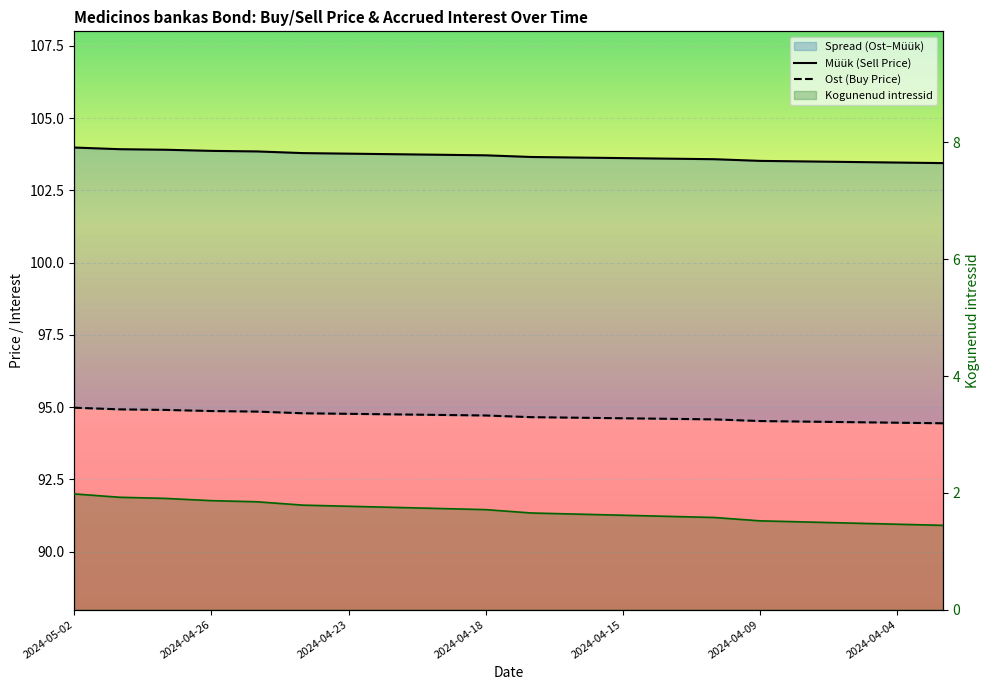

What is the difference between the highest and lowest values at 2024-04-04?

102.0